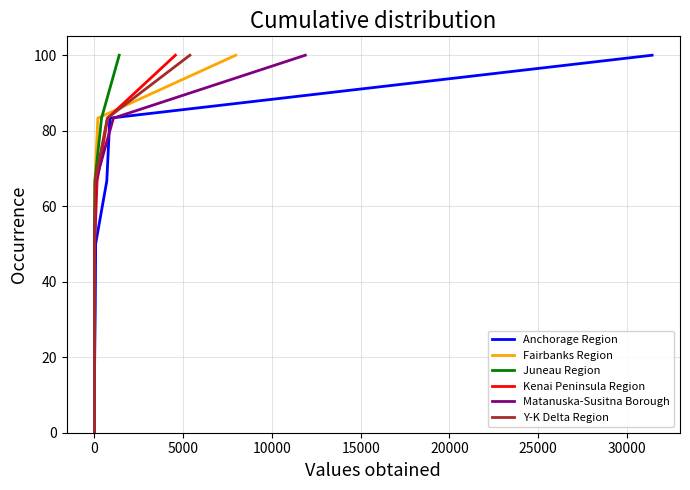

True or false: Fairbanks Region has more than 1 interior local peaks.

False